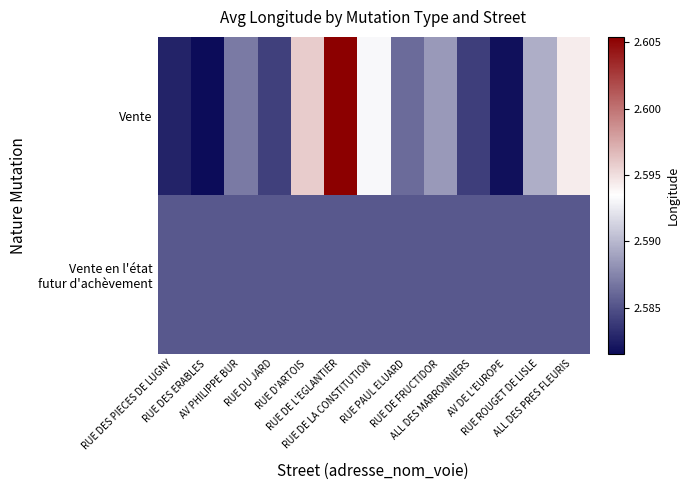

At how many categories does at least one series exceed 2?

13